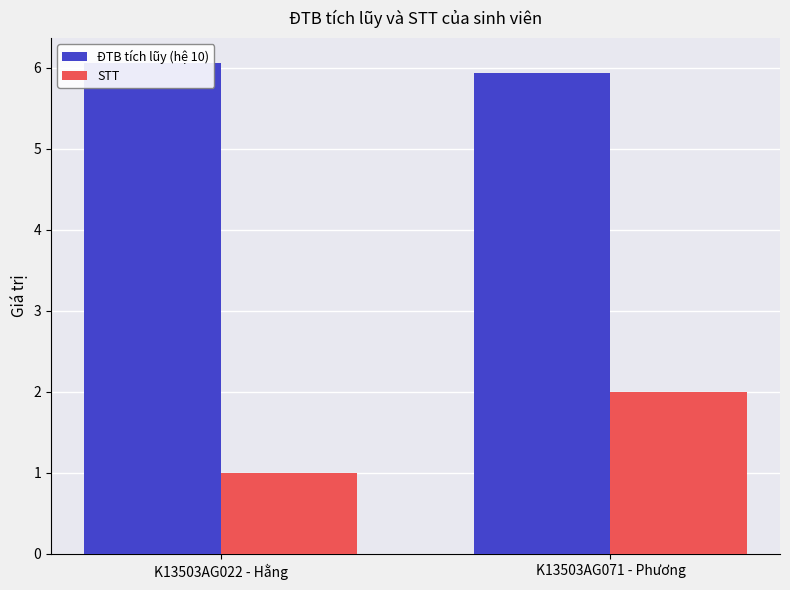

List the series in order of their peak value, highest first.

ĐTB tích lũy (hệ 10), STT